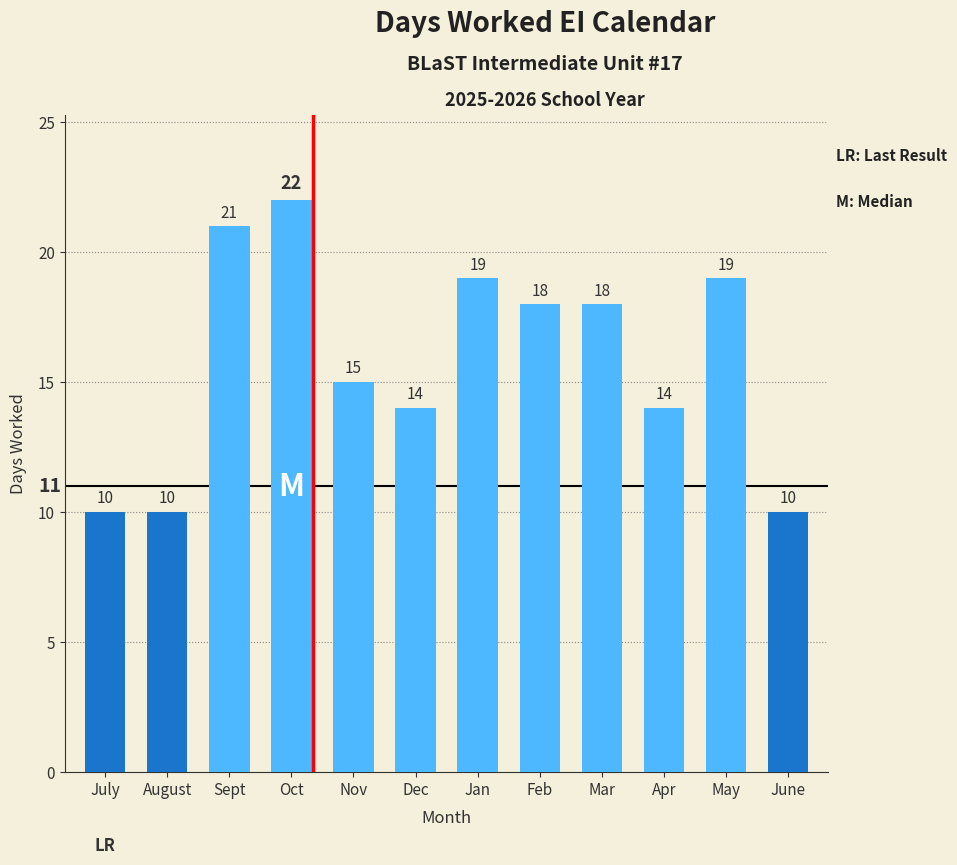

What is the minimum value shown in the chart?

10